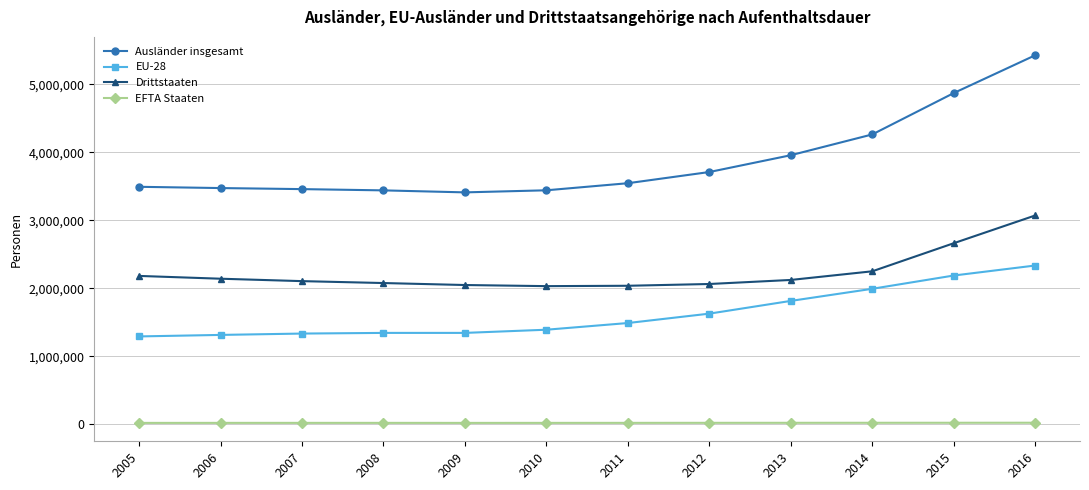

Which series changed the most between 2011 and 2014?

Ausländer insgesamt